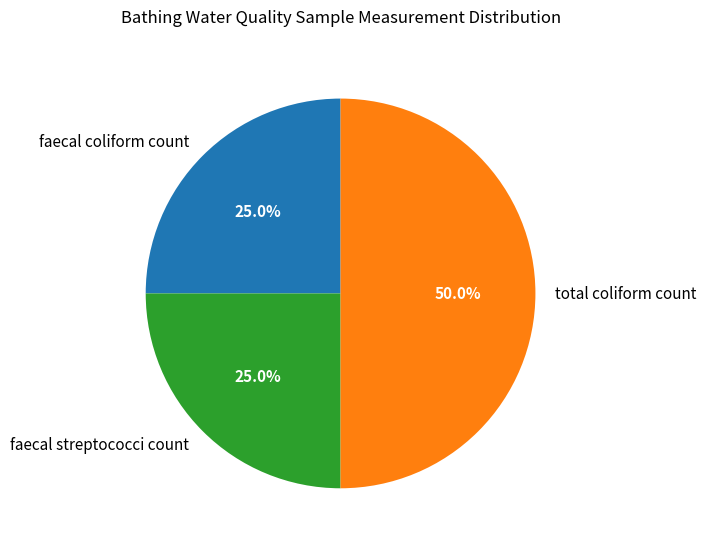

Which has a higher value, faecal coliform count or total coliform count?

total coliform count